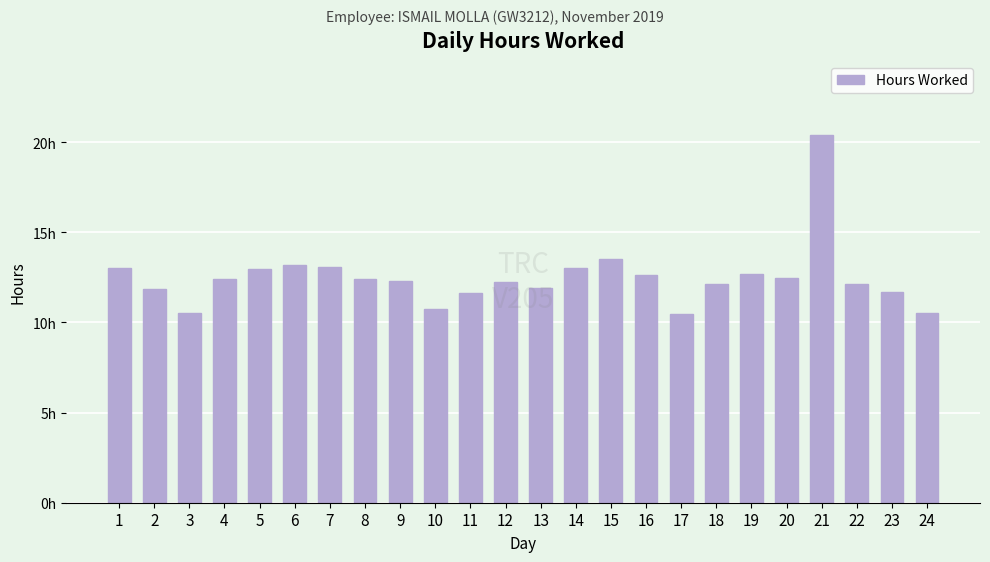

The chart shows a value of 18.8 at 4. True or false?

False